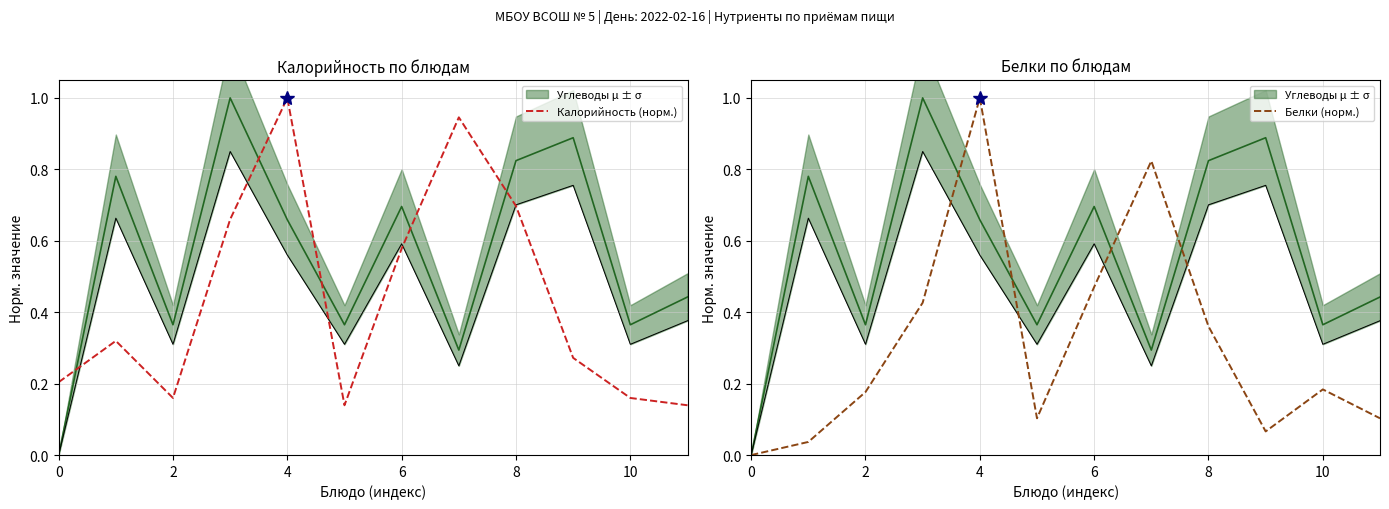

List the series in order of their peak value, highest first.

Калорийность (норм.), Белки (норм.)